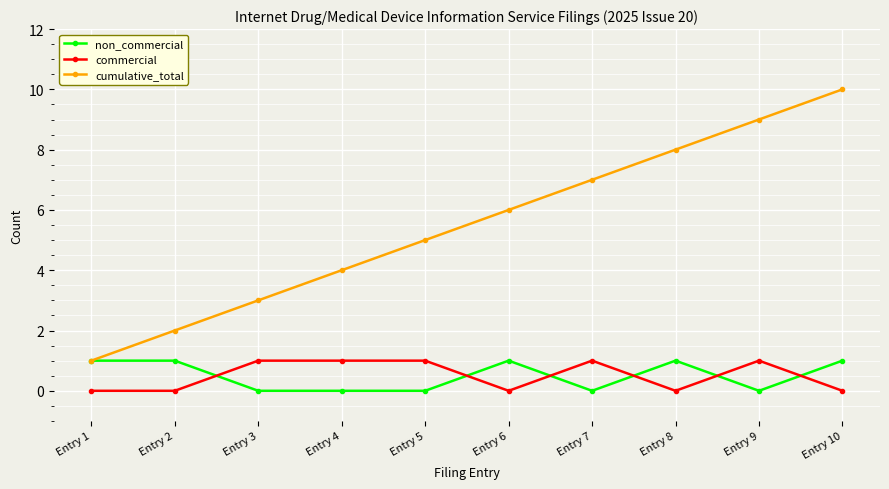

True or false: cumulative_total has more than 1 points higher than both neighbors.

False